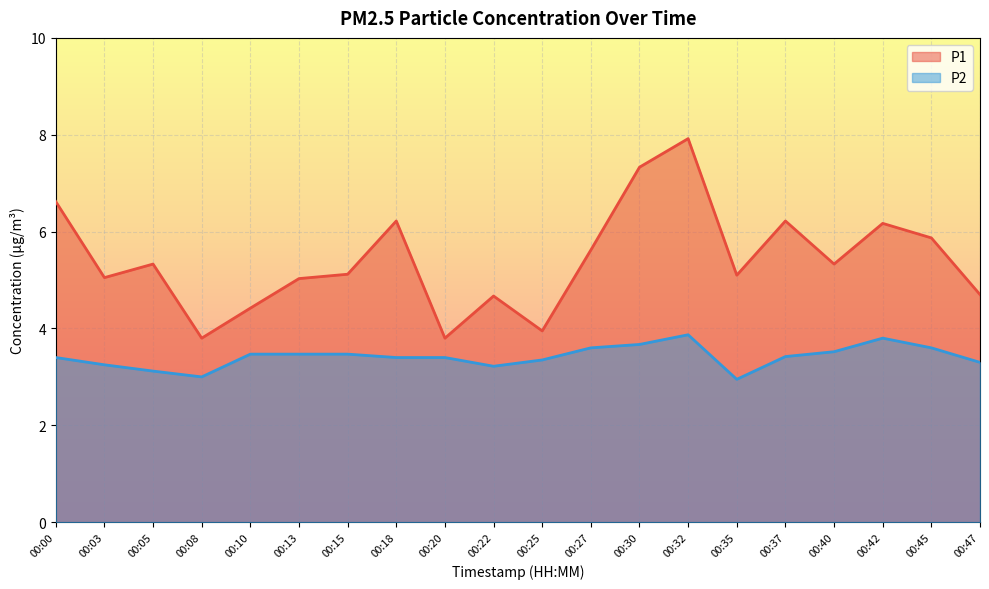

True or false: P2 has a value of 3.5 at 00:13.

True